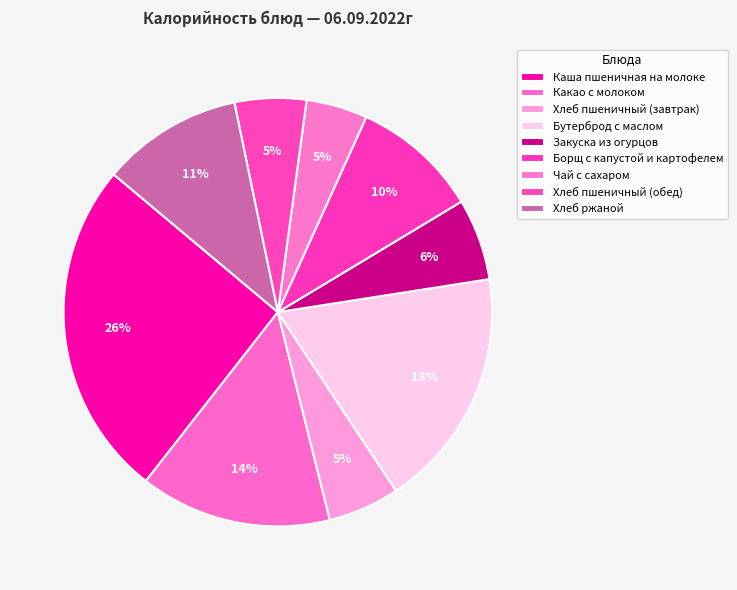

Combined, what portion of the pie is Борщ с капустой и картофелем and Бутерброд с маслом?

27.8%